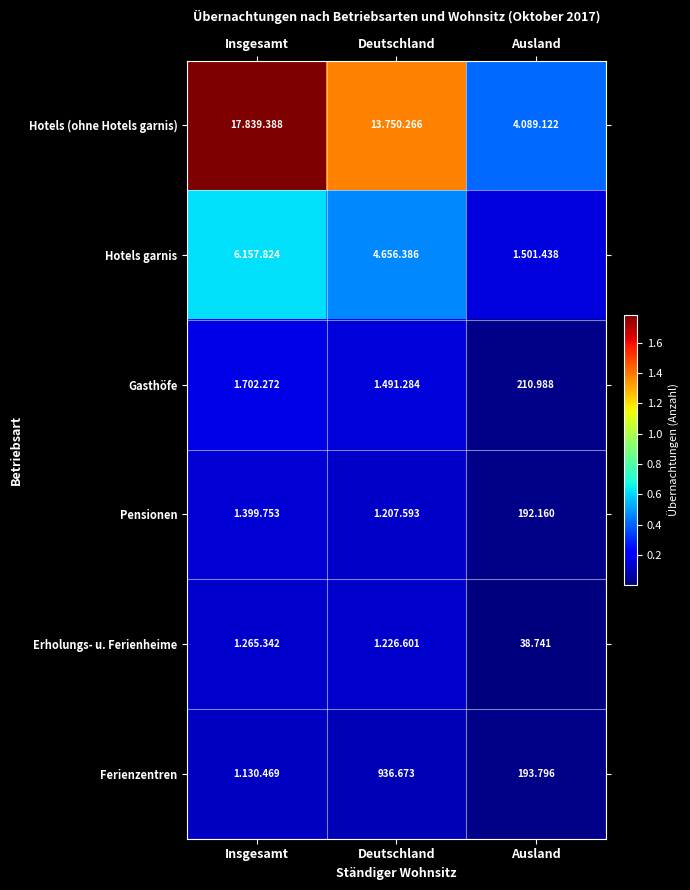

How many values in the Hotels garnis series are below 4656386?

1